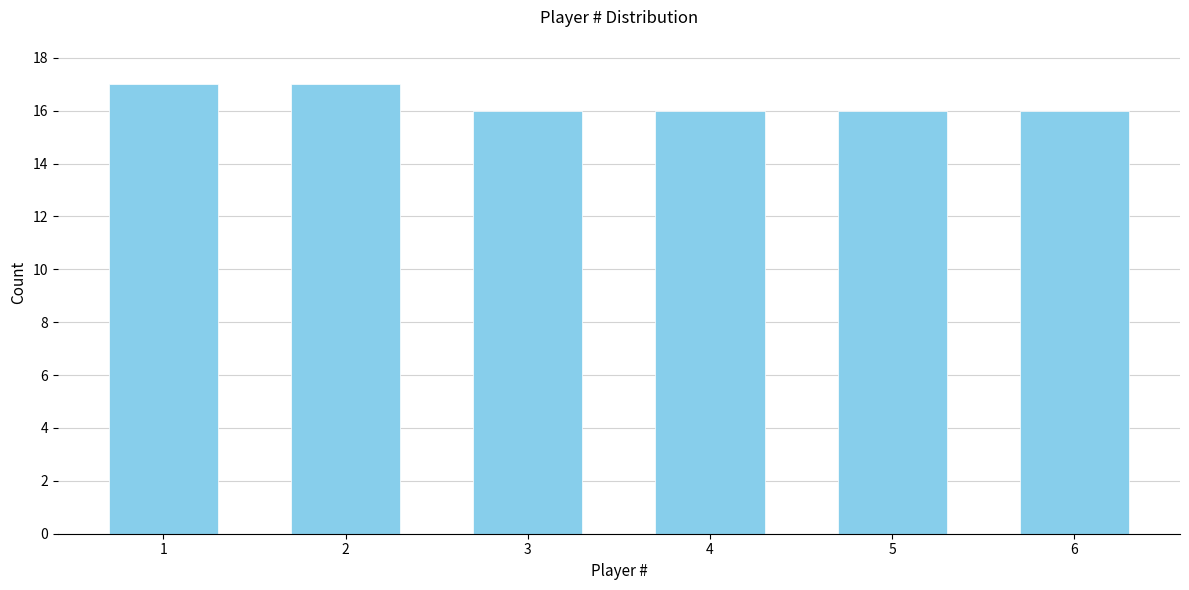

Reading left to right, extract all data points from this chart.

1=17	2=17	3=16	4=16	5=16	6=16